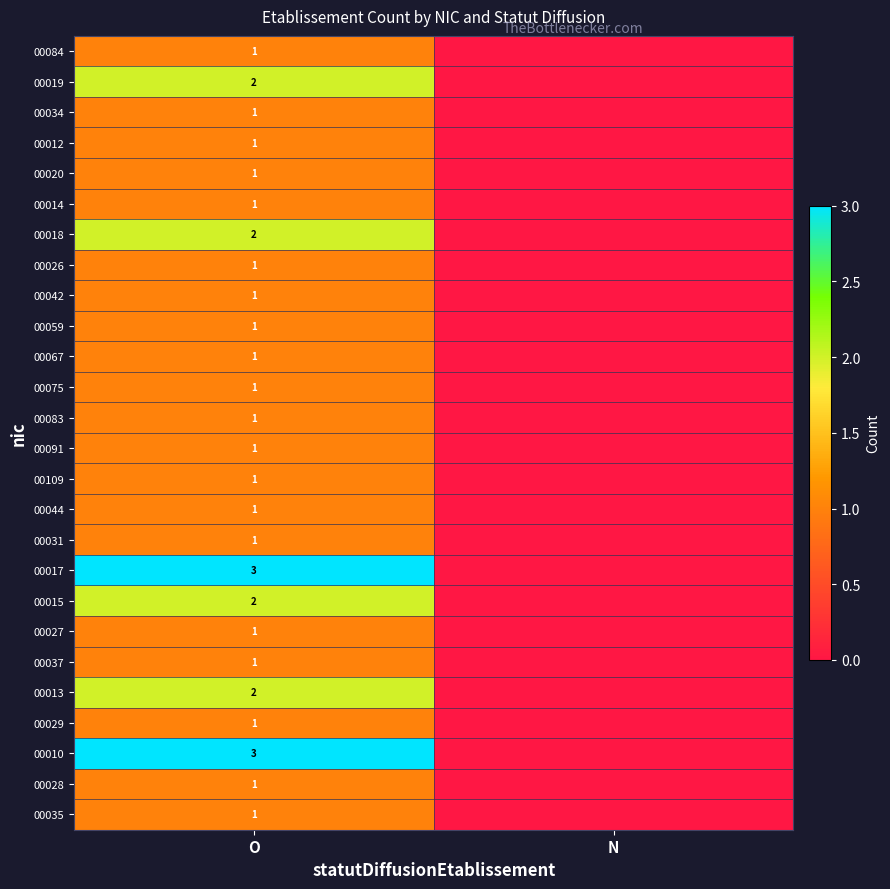

What is the total value across all series at O?

34